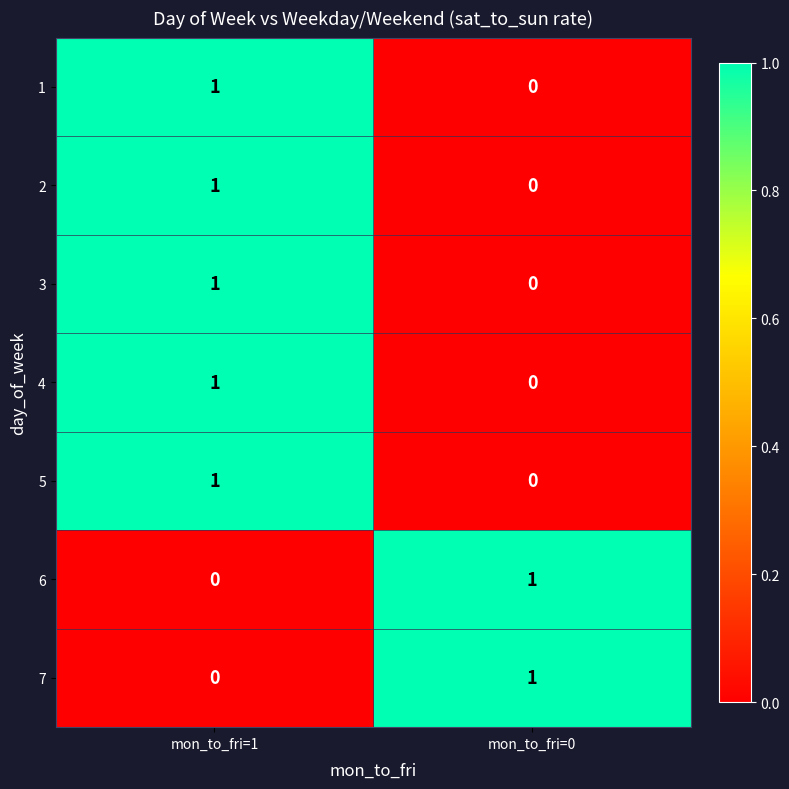

At which label is 2 closest to 0?

mon_to_fri=0